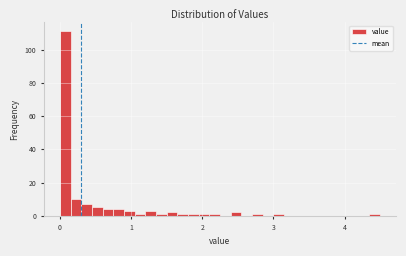

Read against the x-axis, roughly where is the centre of the tallest bar?

0.1